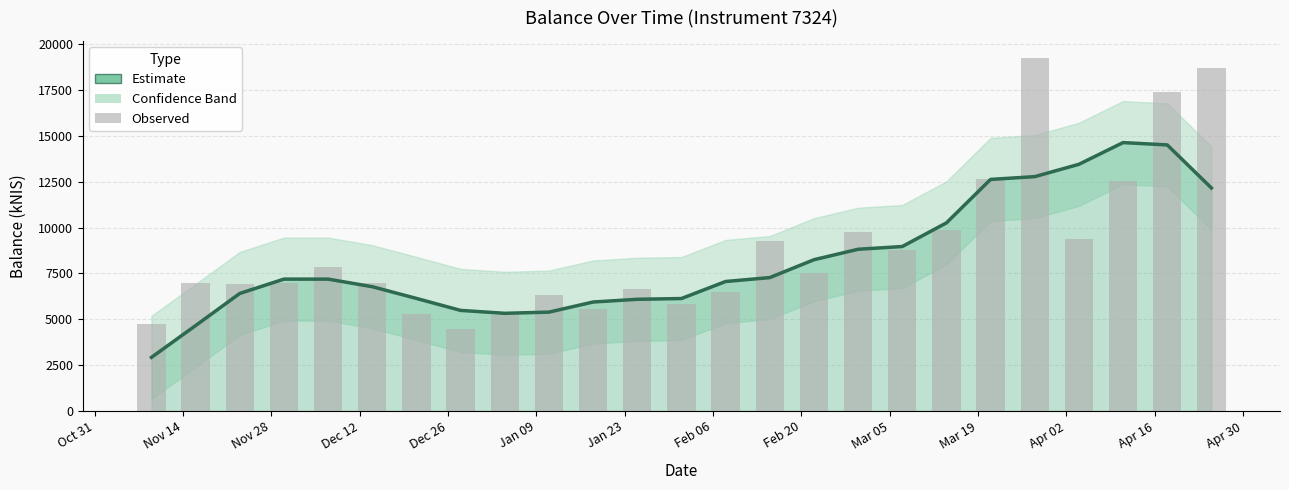

What position from the left is Dec 12?

4